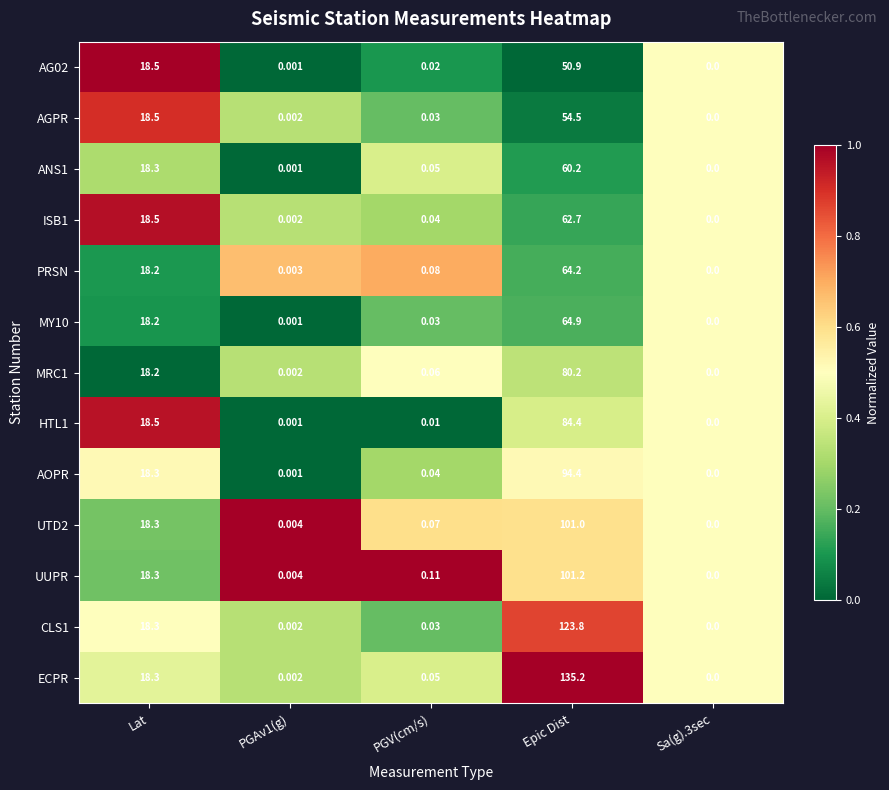

At which label is ECPR closest to 67?

Lat